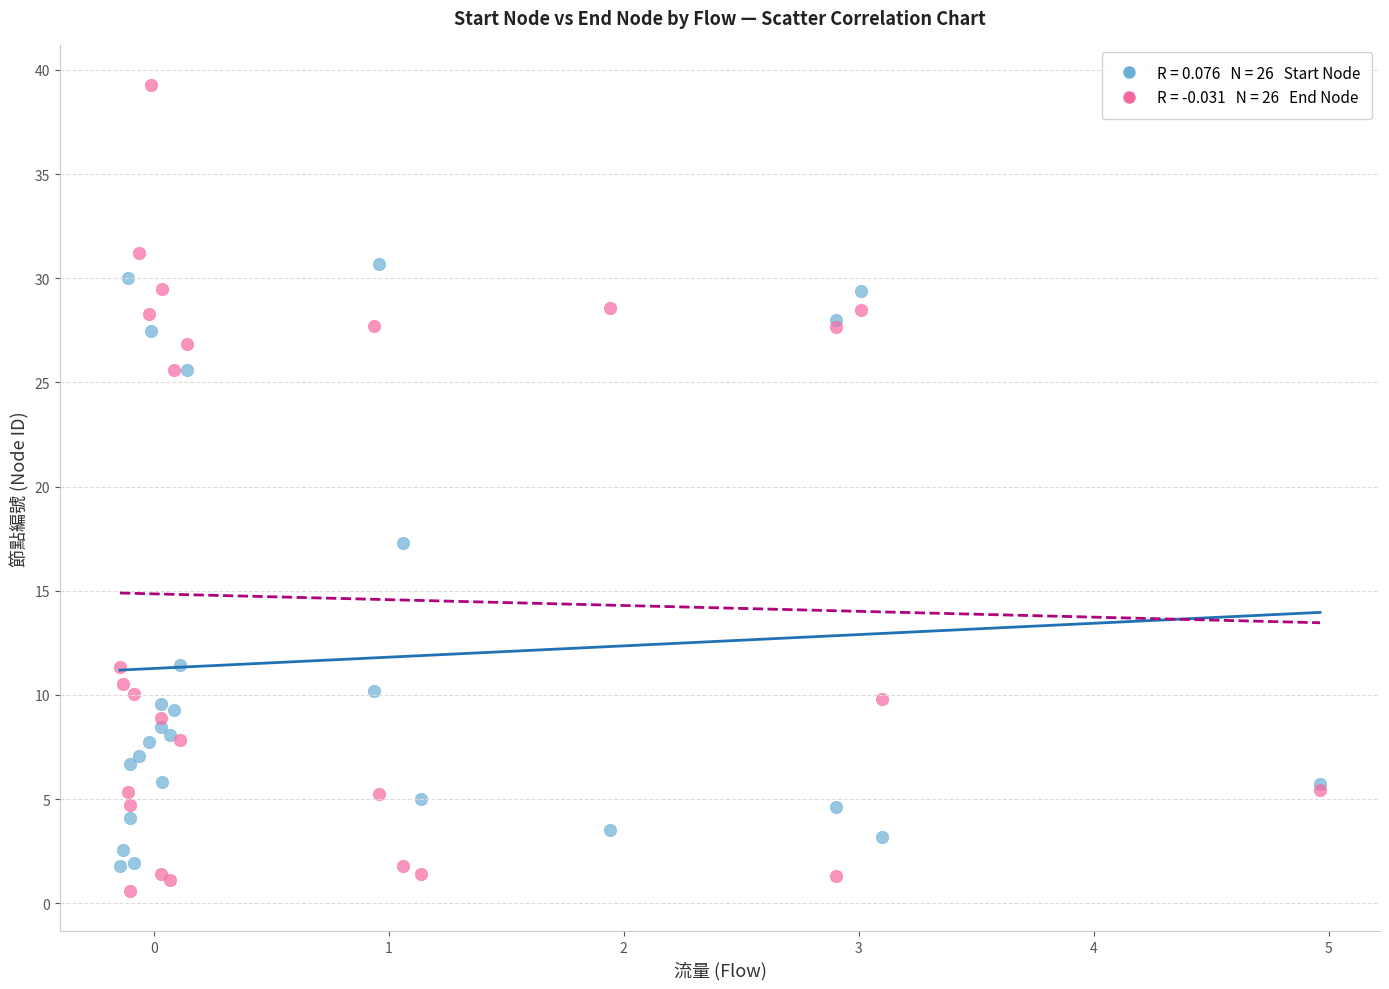

Across all series, what Y value is closest to 19?

17.3